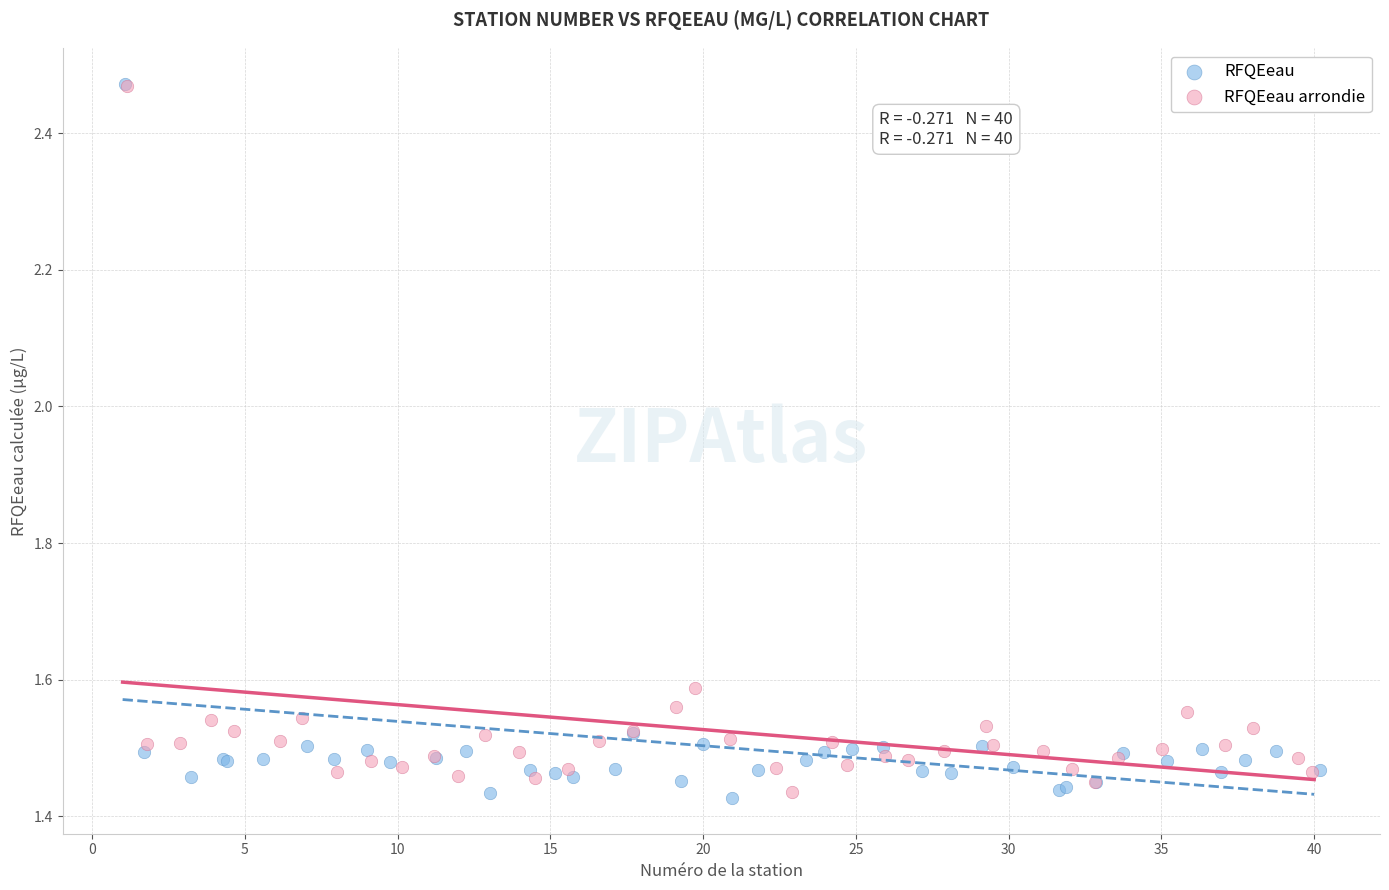

Which series contains the lowest Y value?

RFQEeau